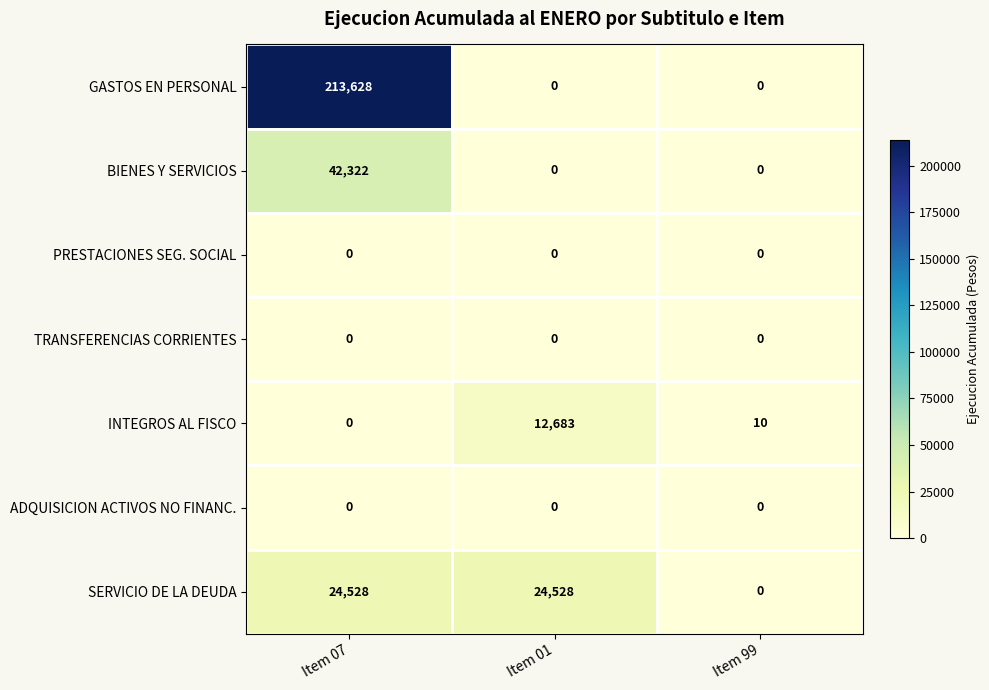

Reading left to right, transcribe all the data shown in this chart.

GASTOS EN PERSONAL: Item 07=213628	Item 01=0	Item 99=0
BIENES Y SERVICIOS: Item 07=42322	Item 01=0	Item 99=0
PRESTACIONES SEG. SOCIAL: Item 07=0	Item 01=0	Item 99=0
TRANSFERENCIAS CORRIENTES: Item 07=0	Item 01=0	Item 99=0
INTEGROS AL FISCO: Item 07=0	Item 01=12683	Item 99=10
ADQUISICION ACTIVOS NO FINANC.: Item 07=0	Item 01=0	Item 99=0
SERVICIO DE LA DEUDA: Item 07=24528	Item 01=24528	Item 99=0